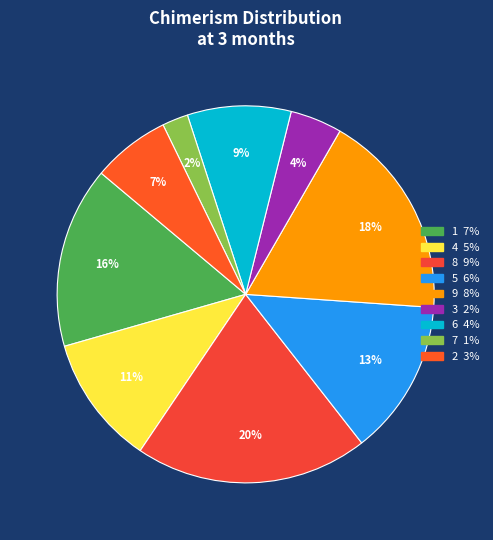

Does any single category account for the majority?

No